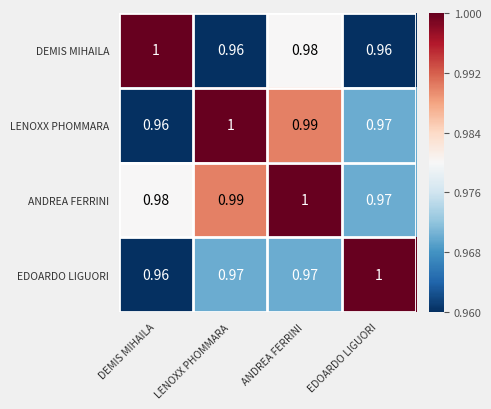

Which series has the largest total across all categories?

ANDREA FERRINI